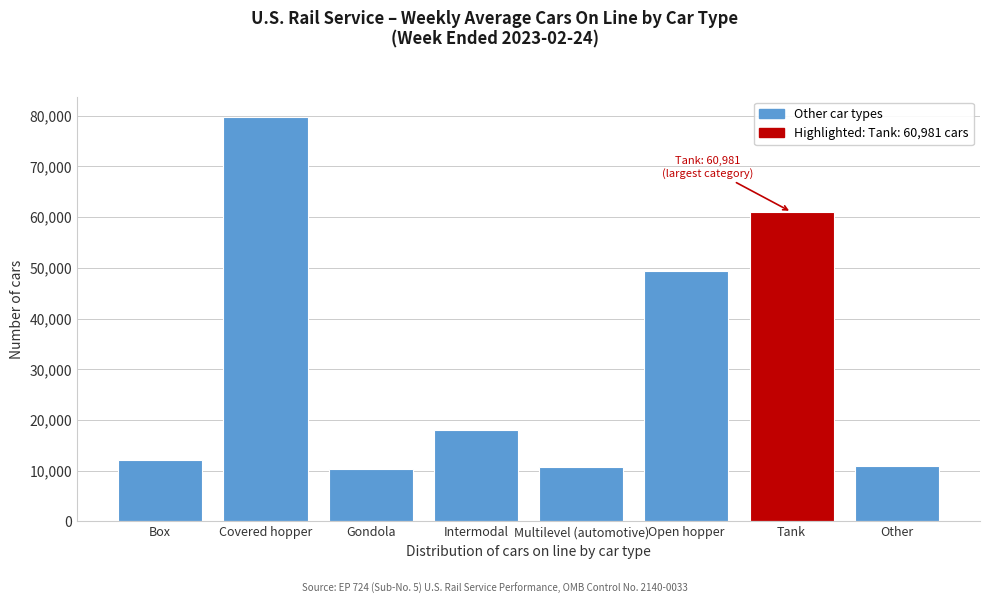

The chart shows a value of 23717 at Tank. True or false?

False